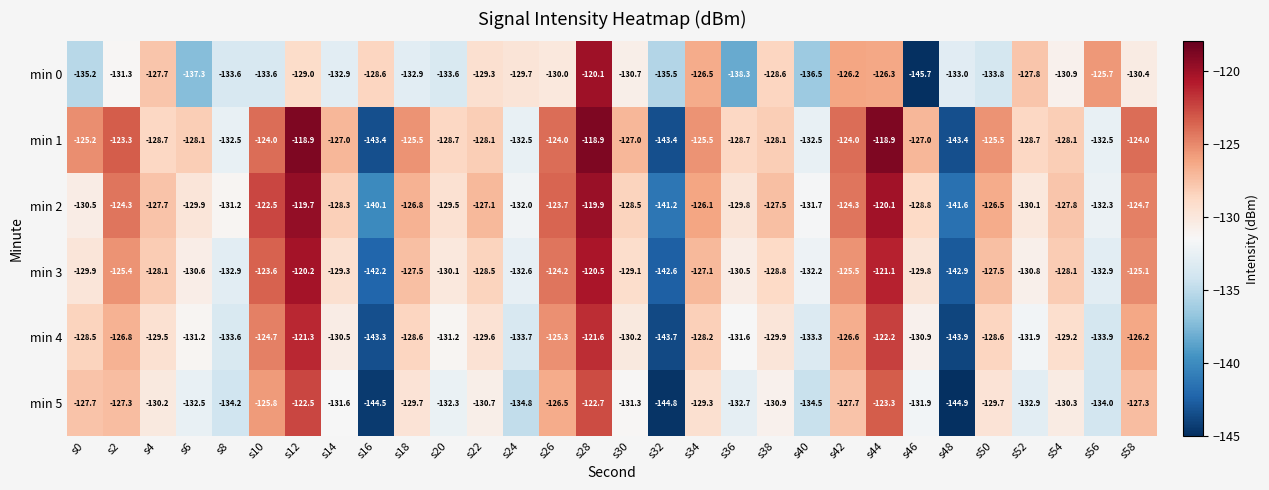

What value does the min 1 series have at s22?

-128.1